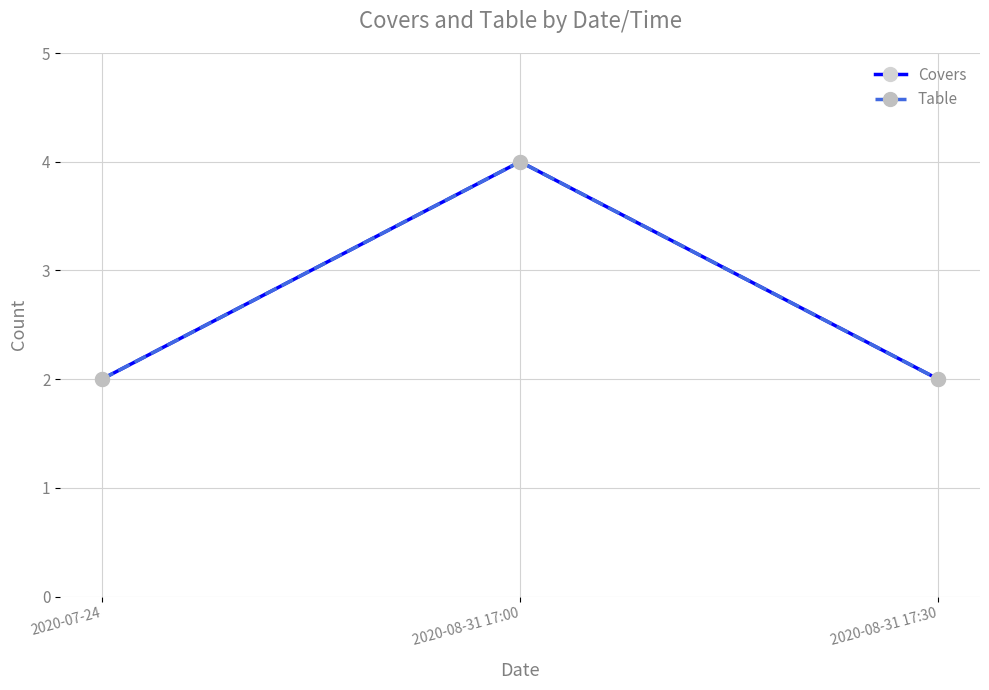

What is the sum of the Table values at 2020-07-24 and 2020-08-31 17:00?

6